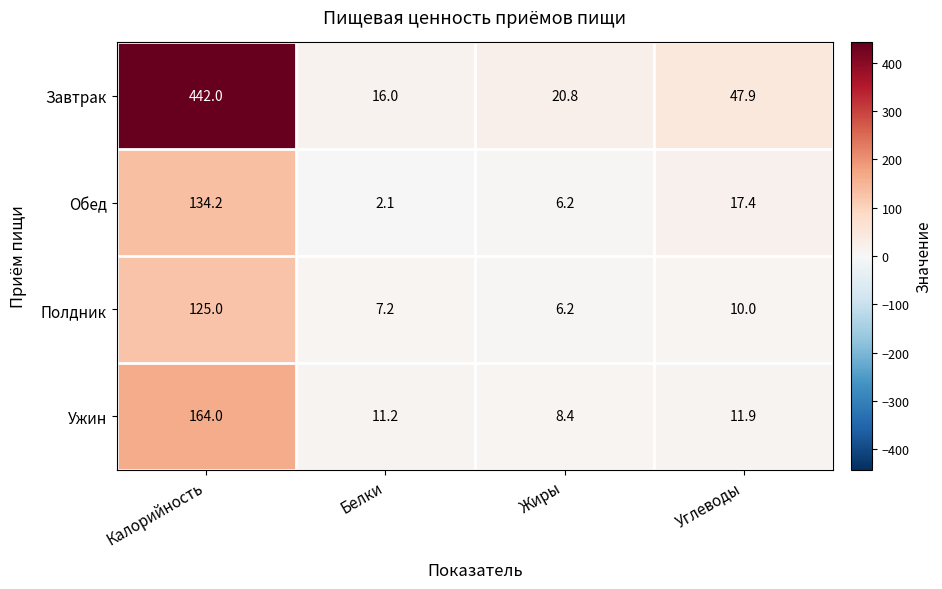

How many categories are shown in the chart?

4